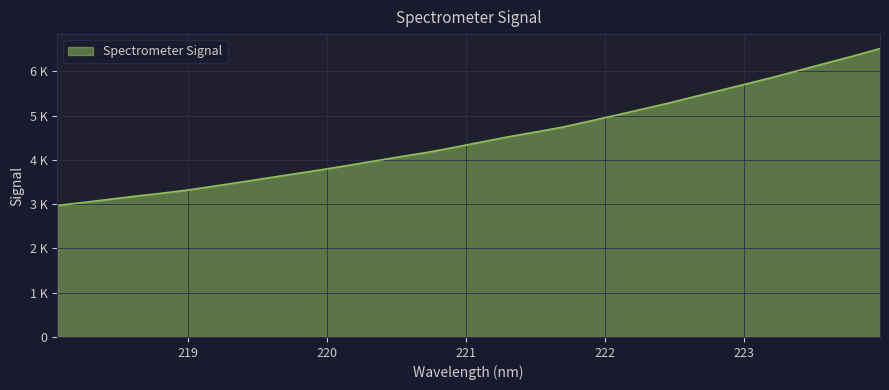

Reading right to left, what are all the values shown in this chart?

6515.6	6348.9	6190.6	6030.9	5872.7	5722.0	5575.1	5428.7	5279.2	5142.1	5003.9	4868.6	4737.0	4628.2	4522.9	4407.3	4289.4	4176.9	4080.9	3980.8	3880.7	3782.7	3690.7	3598.6	3505.8	3415.9	3326.5	3251.0	3184.1	3112.0	3039.7	2970.0